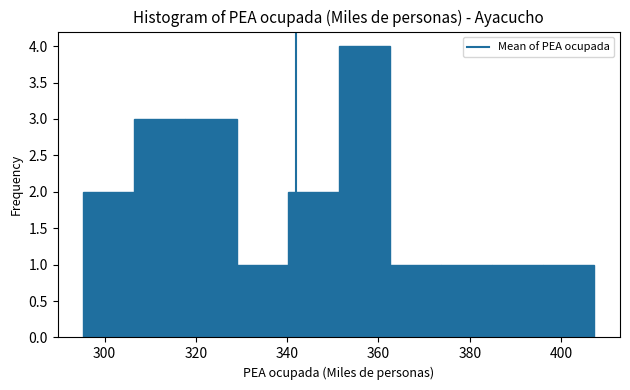

Reading left to right, list every bar in this chart as the range it spans on the x-axis followed by its height. Neither the bar edges nor the heights are printed on the chart, so give them approximately, as read against the axes.

296 to 306: 2
306 to 318: 3
318 to 328: 3
328 to 340: 1
340 to 352: 2
352 to 362: 4
362 to 374: 1
374 to 384: 1
384 to 396: 1
396 to 408: 1